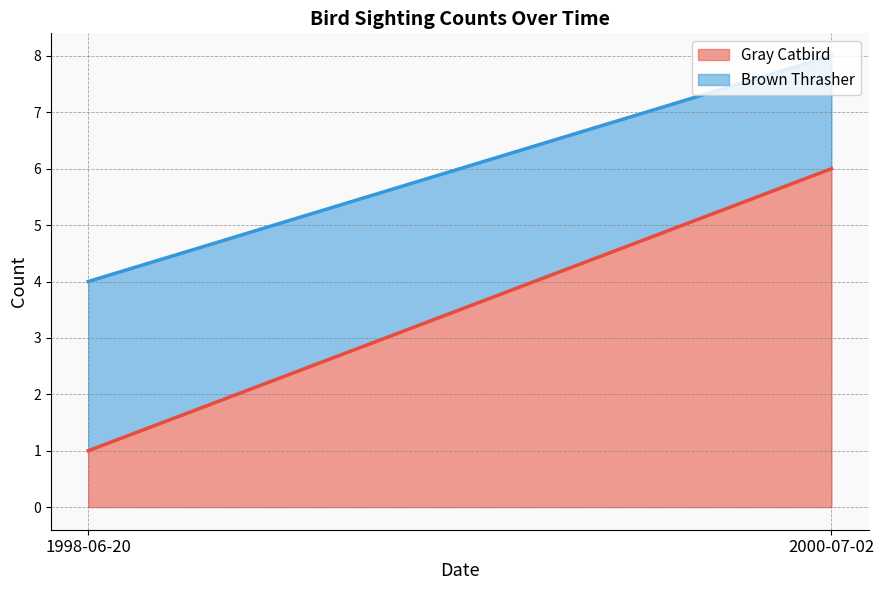

Which series has the widest spread of values?

Gray Catbird